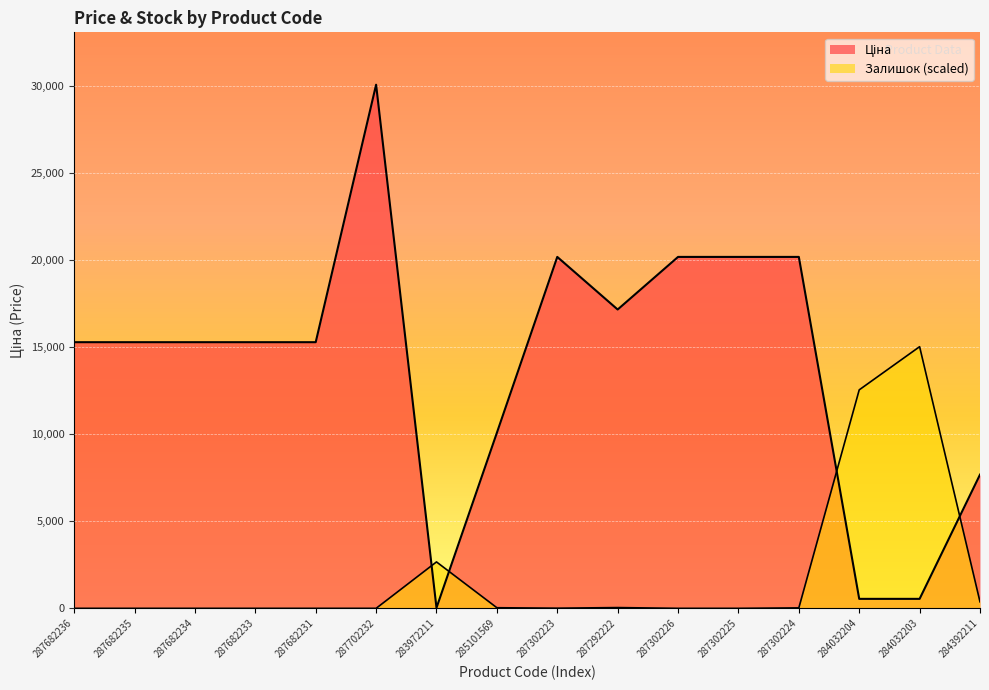

How many interior local peaks does the Залишок series have?

3